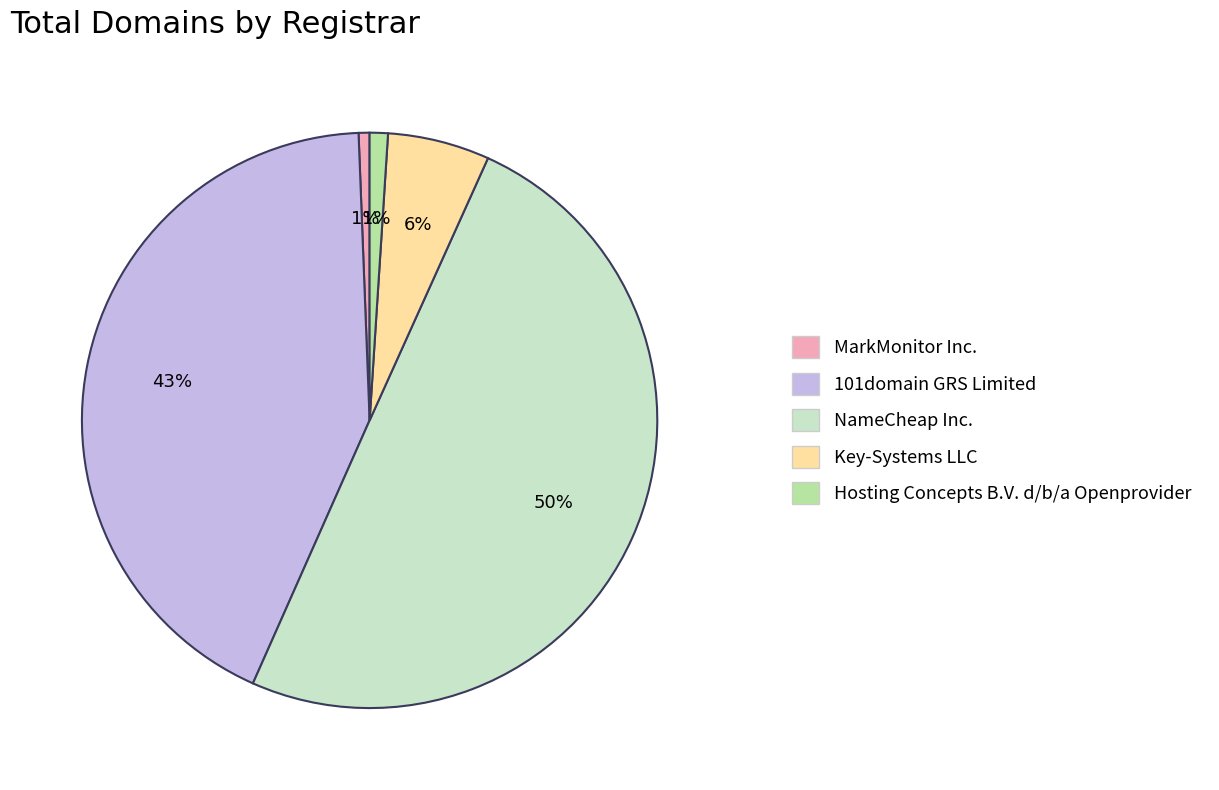

Does 101domain GRS Limited account for over 50% of the chart?

No